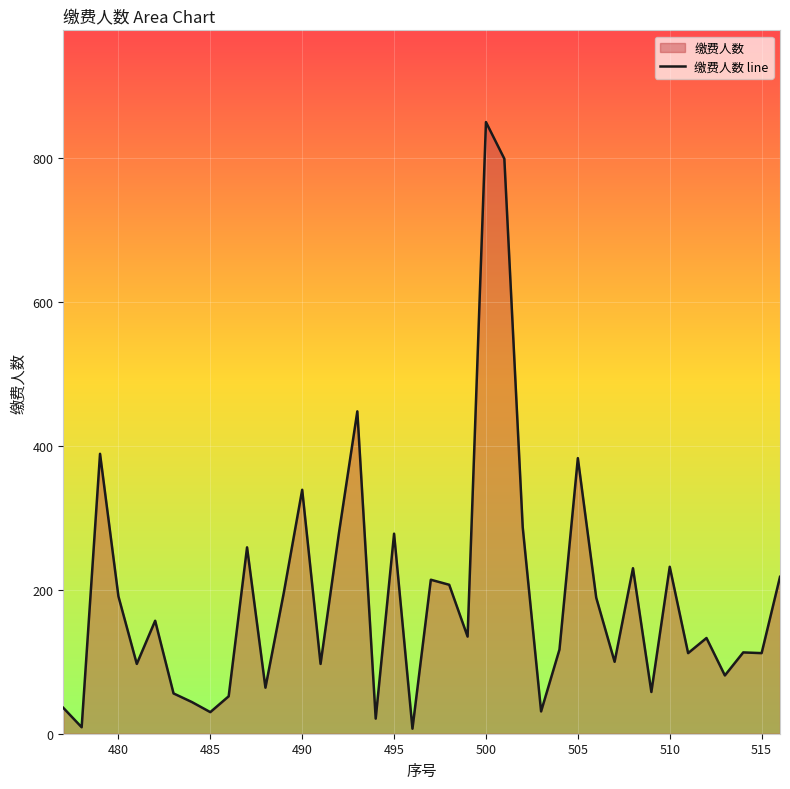

What is the difference between the maximum and minimum values?

843